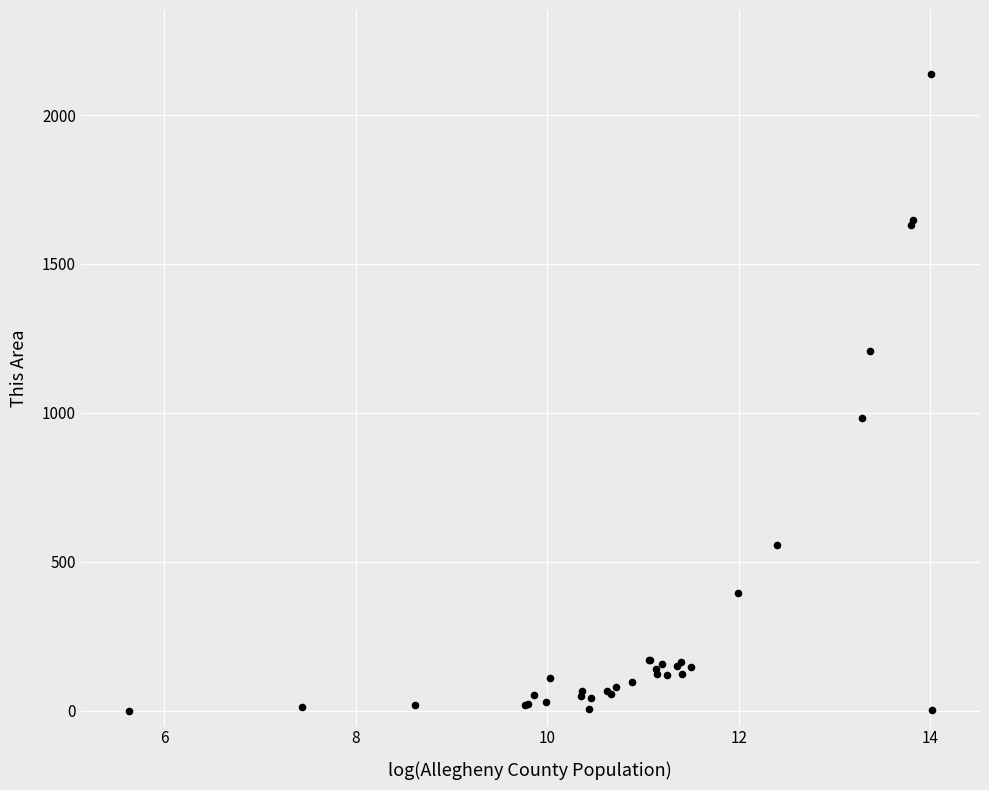

What Y value in the scatter plot is closest to 1069?

982